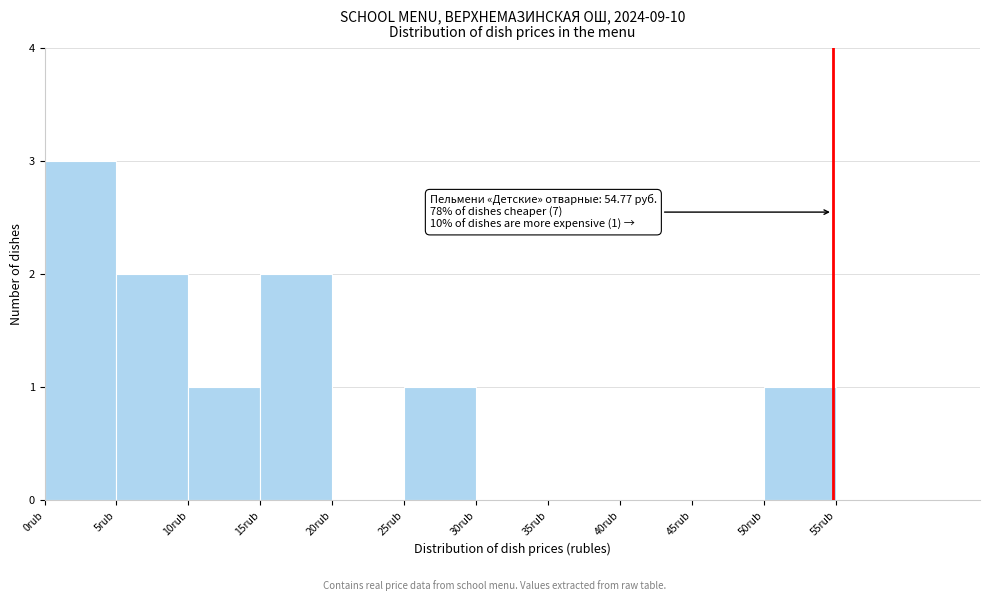

Which range on the x-axis has the tallest bar?

0 to 5